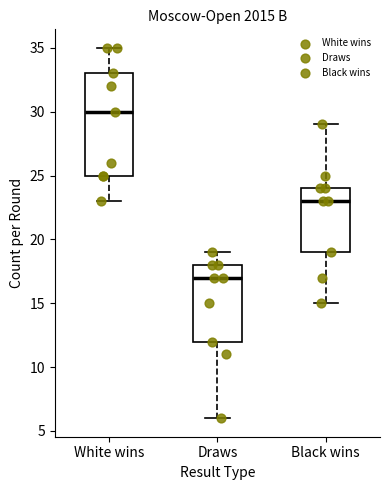

Which box has the lowest median line?

Draws